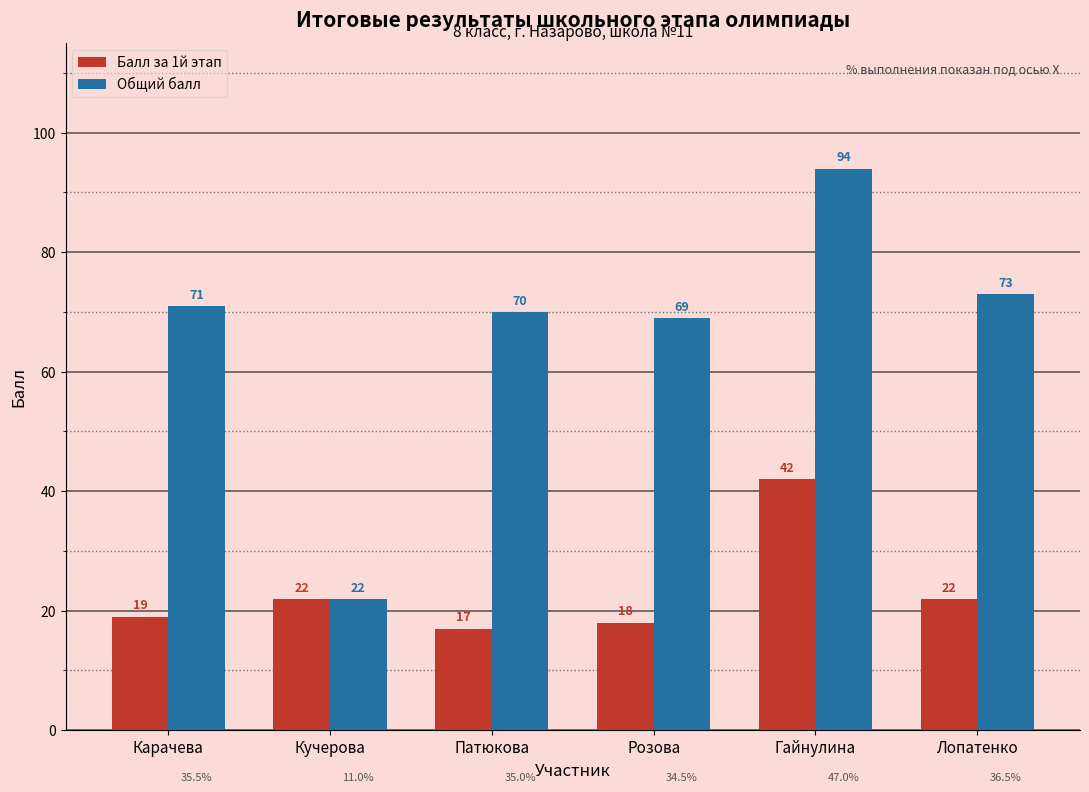

Reading right to left, list all the values displayed in this chart.

Балл за 1й этап: 22	42	18	17	22	19
Общий балл: 73	94	69	70	22	71